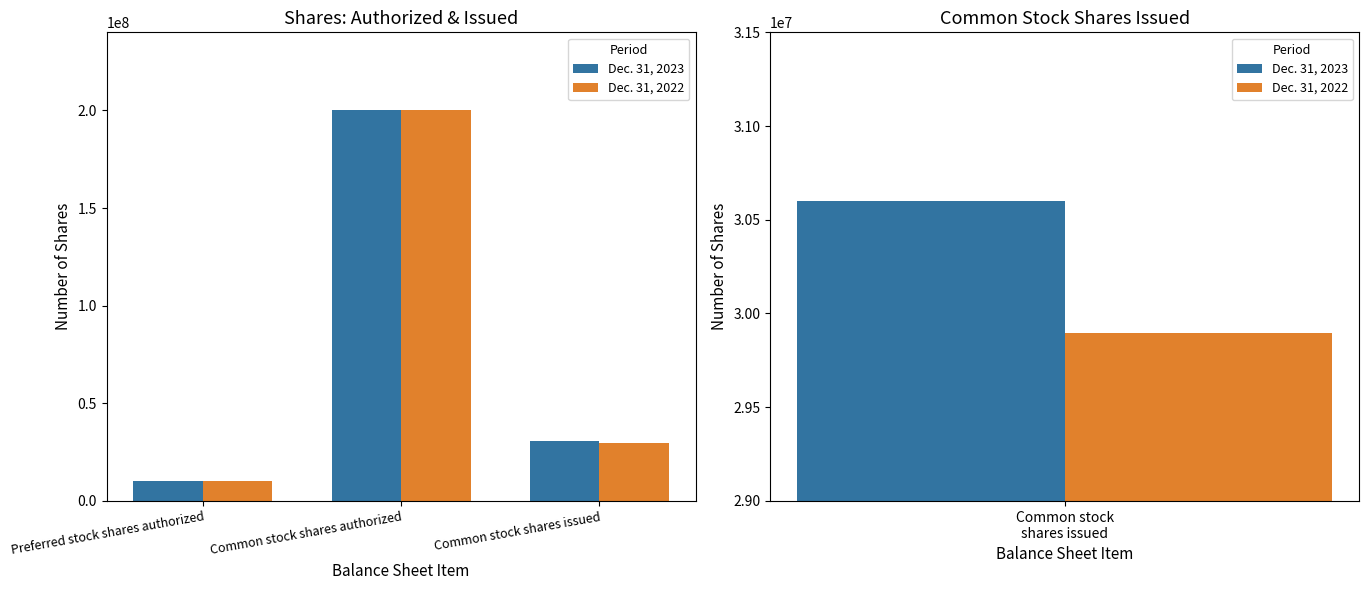

How many categories are shown in the chart?

3